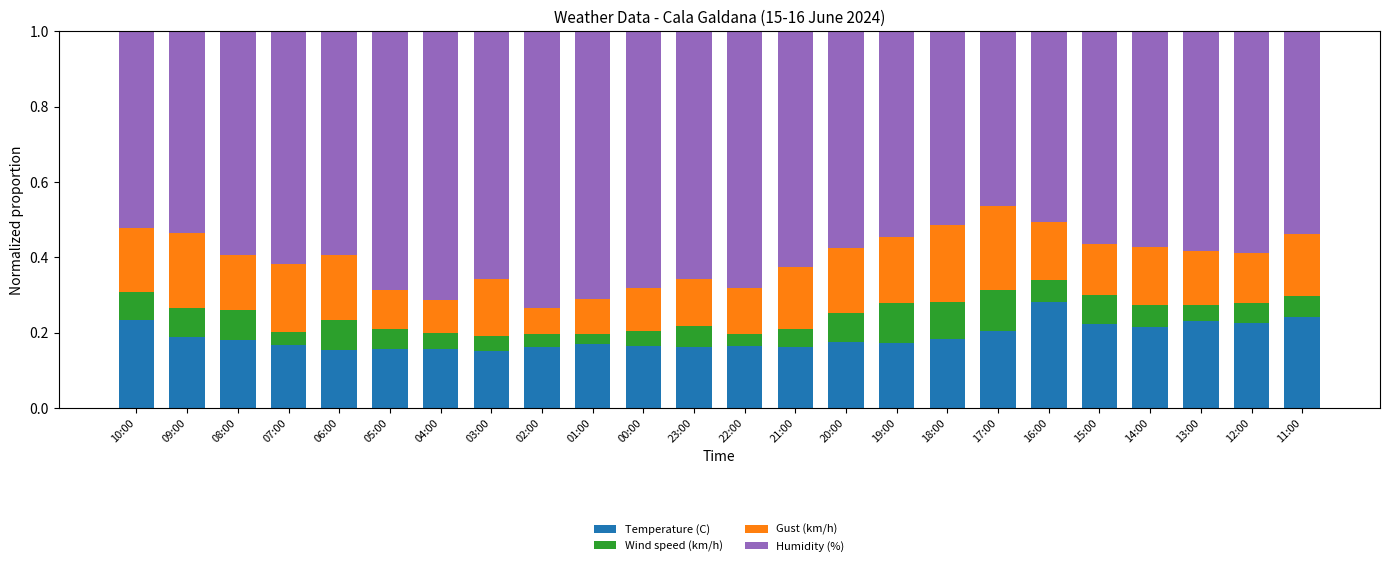

Which category has the highest value in the Temperature (C) series?

16:00